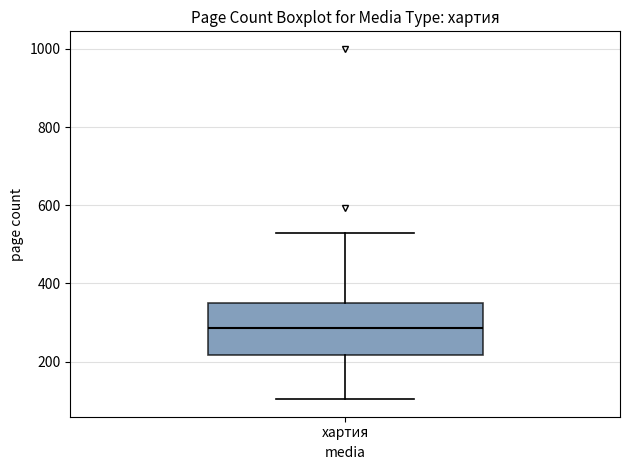

Read this box plot against the y-axis: the position of the median line, the range covered by the box, and the ends of both whiskers. The values are not printed on the chart, so give them approximately, as read against the axis.

median 280, box 220 to 360, whiskers 100 to 520